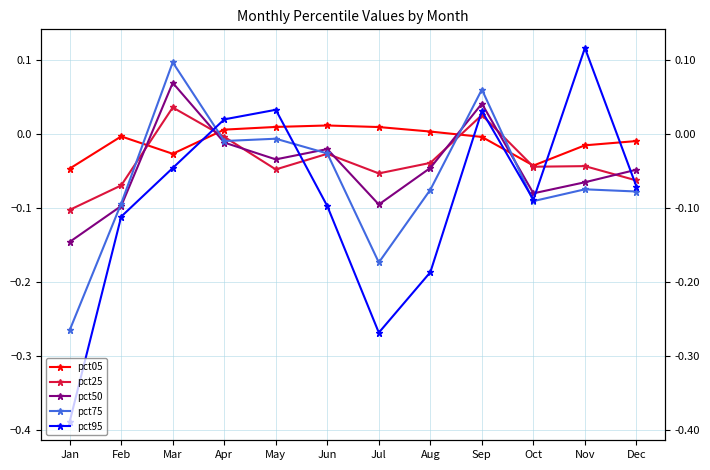

Which label corresponds to the smallest value in the chart?

Jan